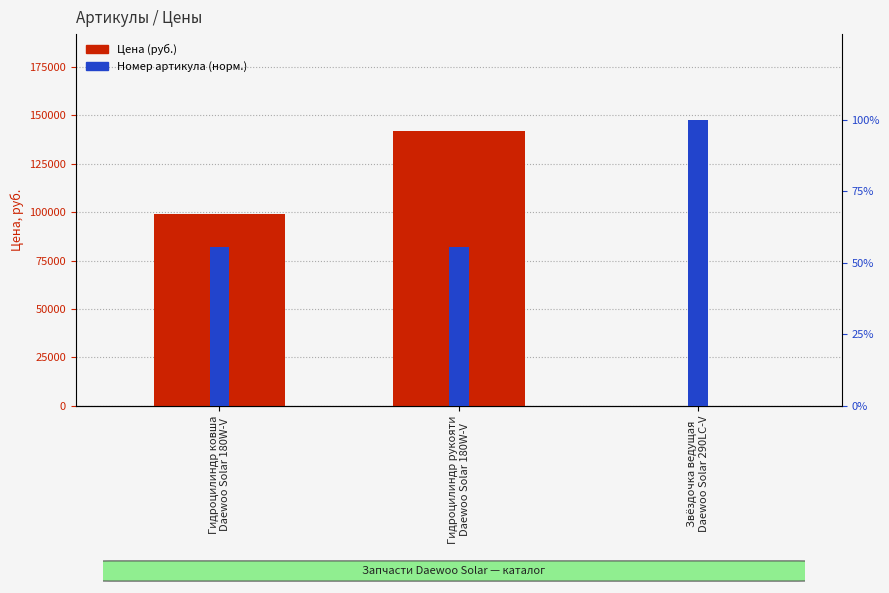

Which category has the highest value in the Цена (руб.) series?

Гидроцилиндр рукояти
Daewoo Solar 180W-V